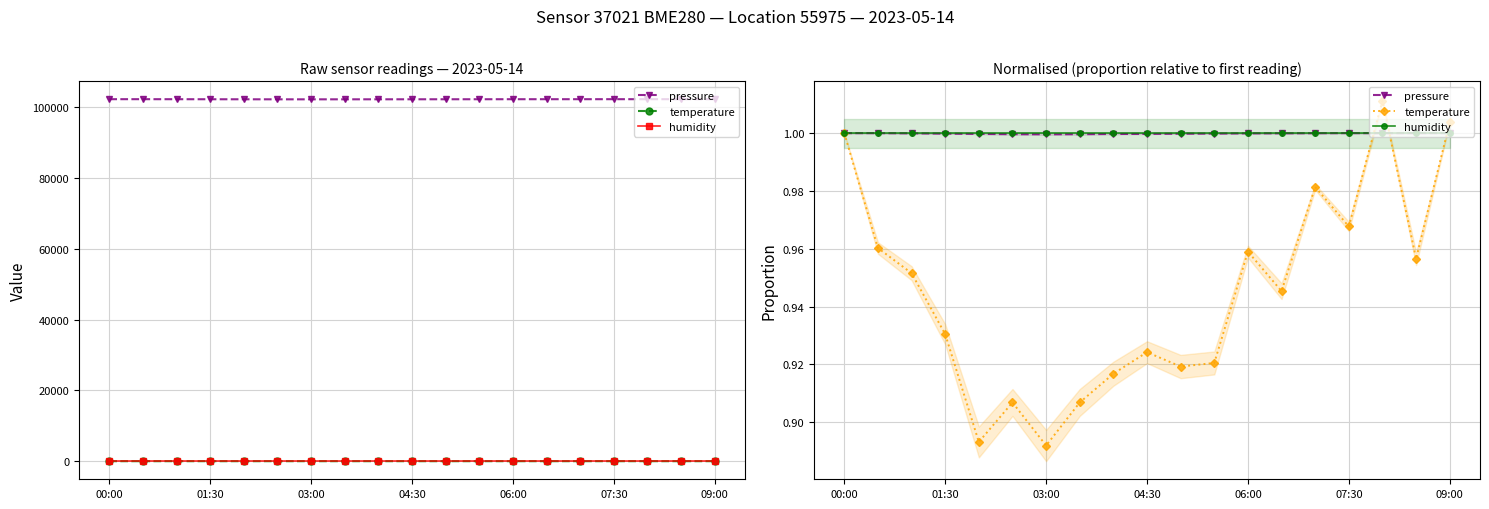

Which series has the largest range (max minus min)?

temperature